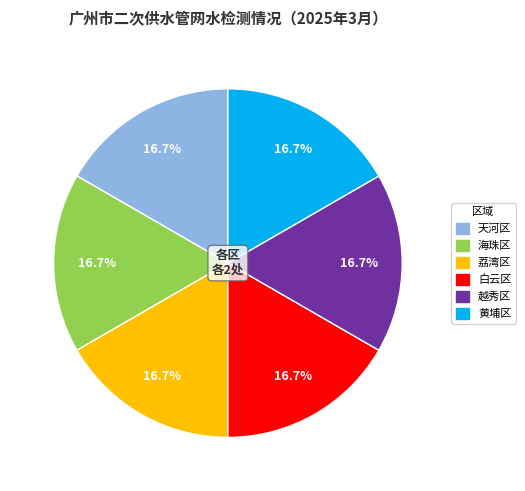

Is there a majority slice in this chart?

No